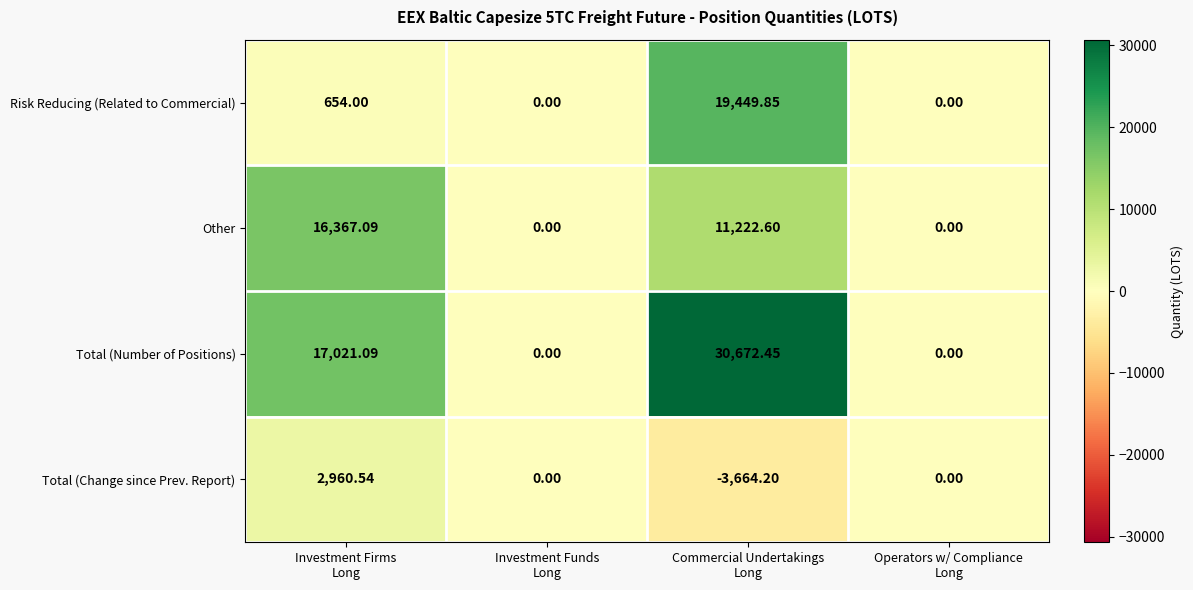

How many data points does each series have?

4